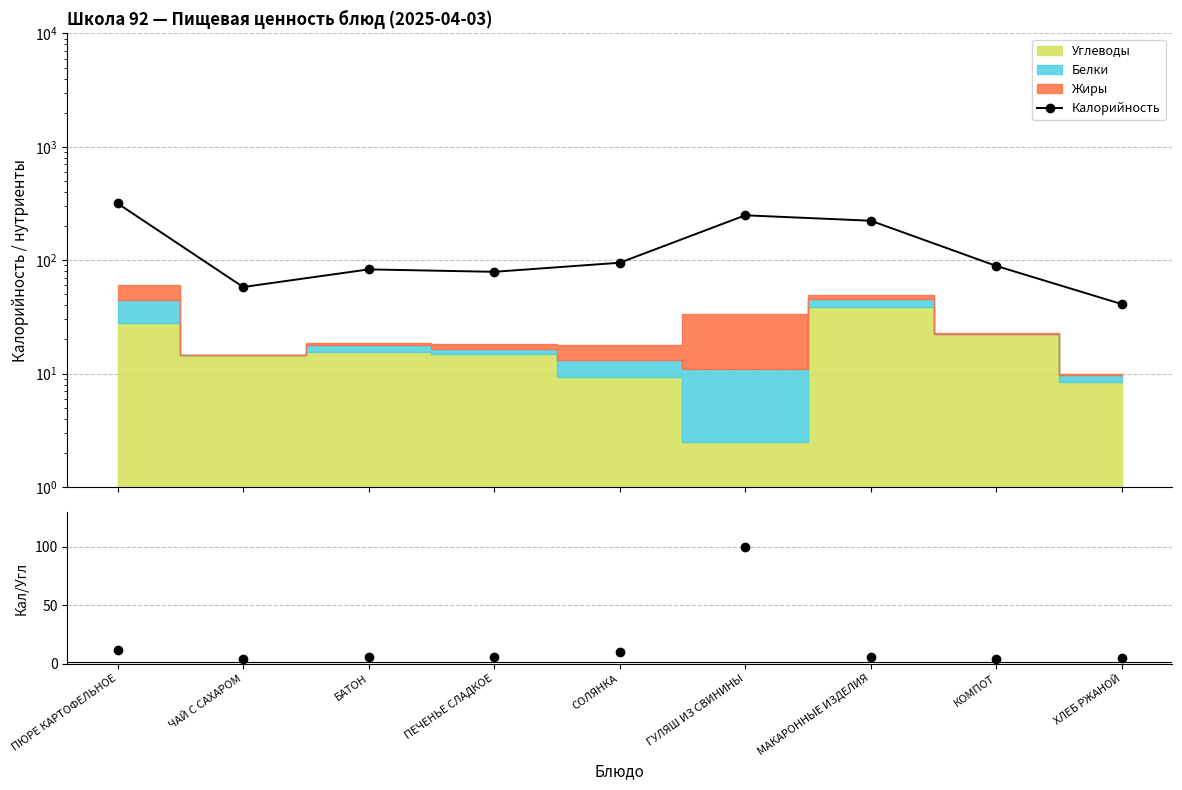

Which category has the lowest value in the Калорийность series?

ХЛЕБ РЖАНОЙ